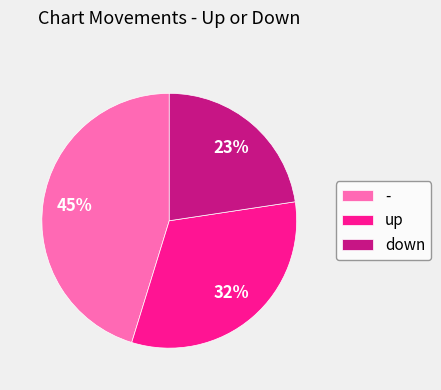

To the nearest percent, what percentage of the pie is down?

23%